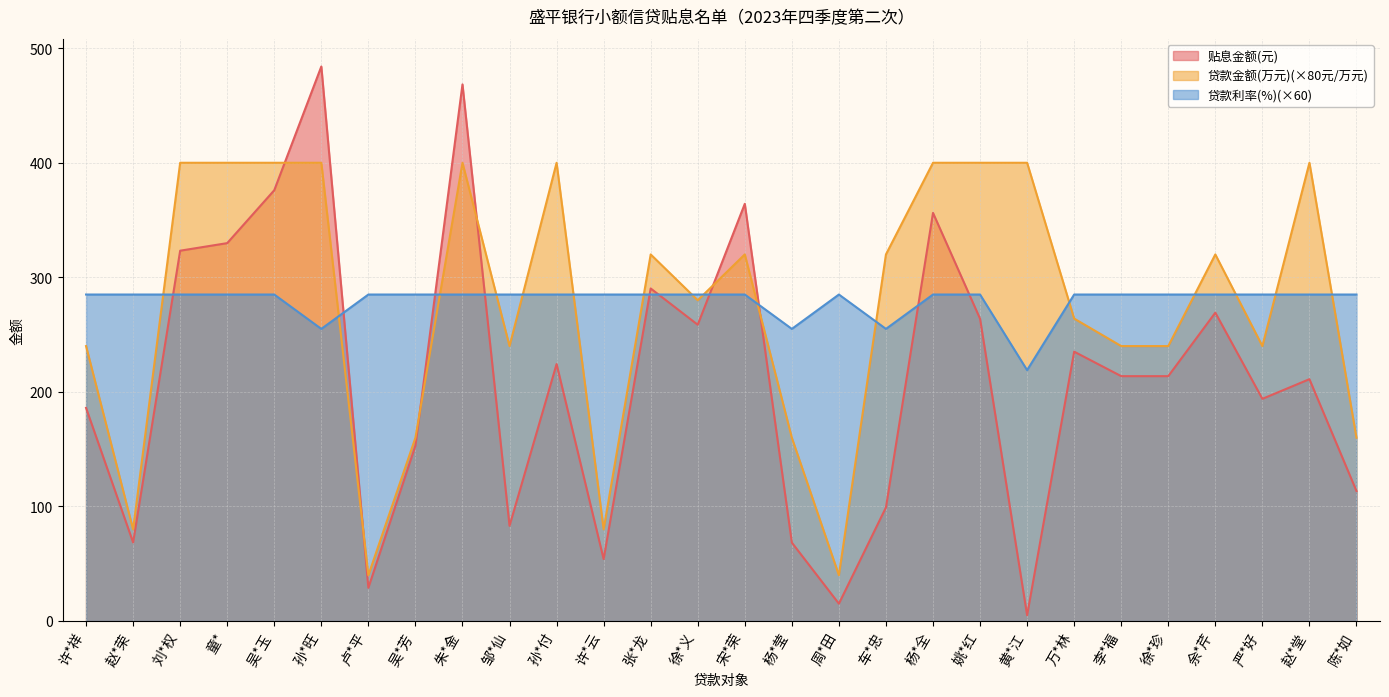

In 贷款利率(%), how many points are lower than both neighbors (excluding endpoints)?

4